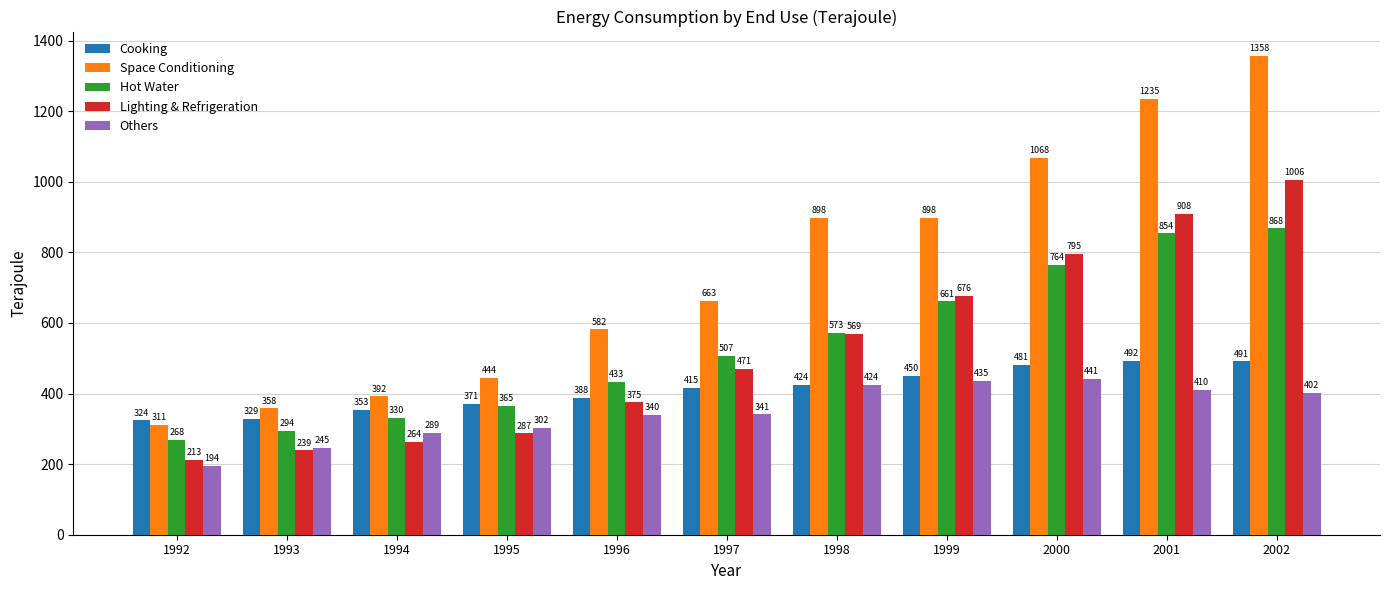

Is it true that Space Conditioning equals 535 at 1999?

False